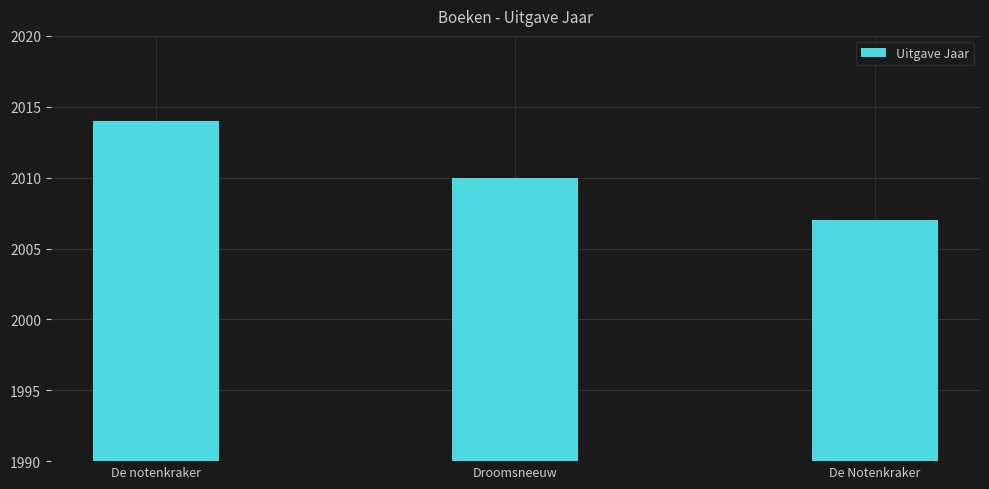

Reading left to right, transcribe all the data shown in this chart.

De notenkraker=2014	Droomsneeuw=2010	De Notenkraker=2007